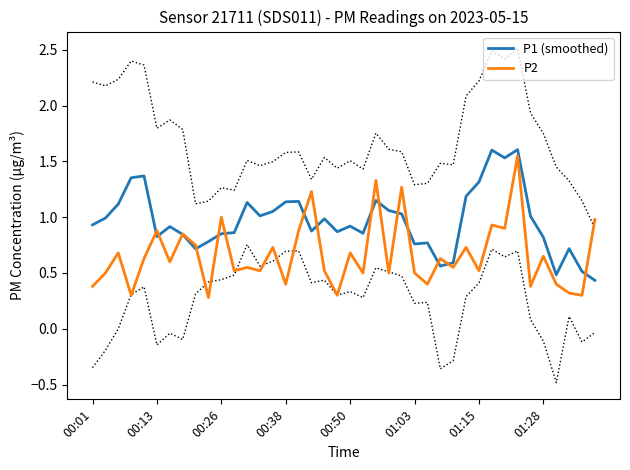

What is the minimum value for P2?

0.3